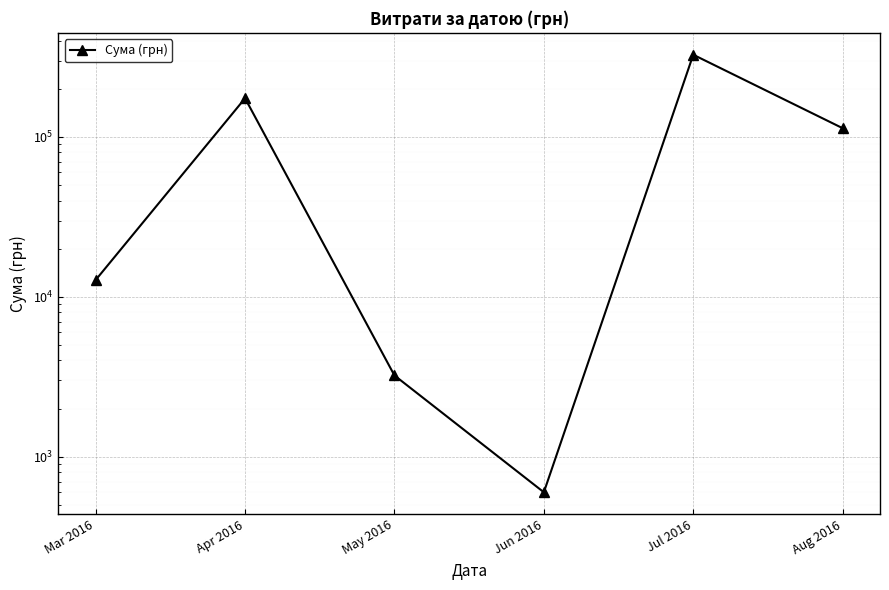

What is the maximum value shown in the chart?

326572.3